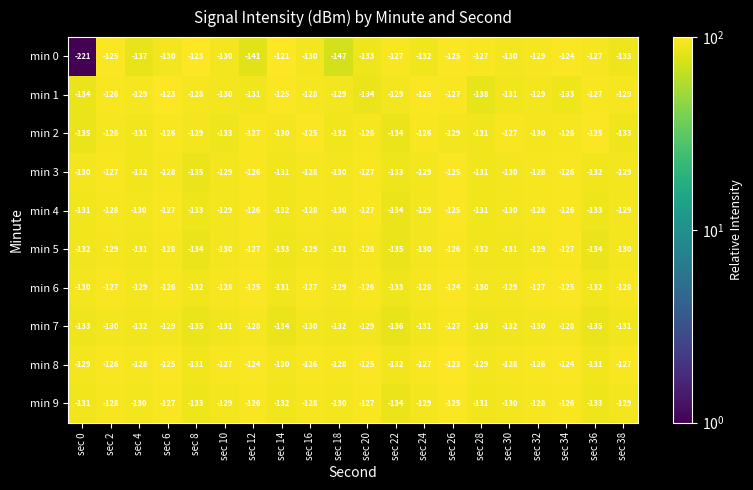

What is the sum of all min 3 values?

-2586